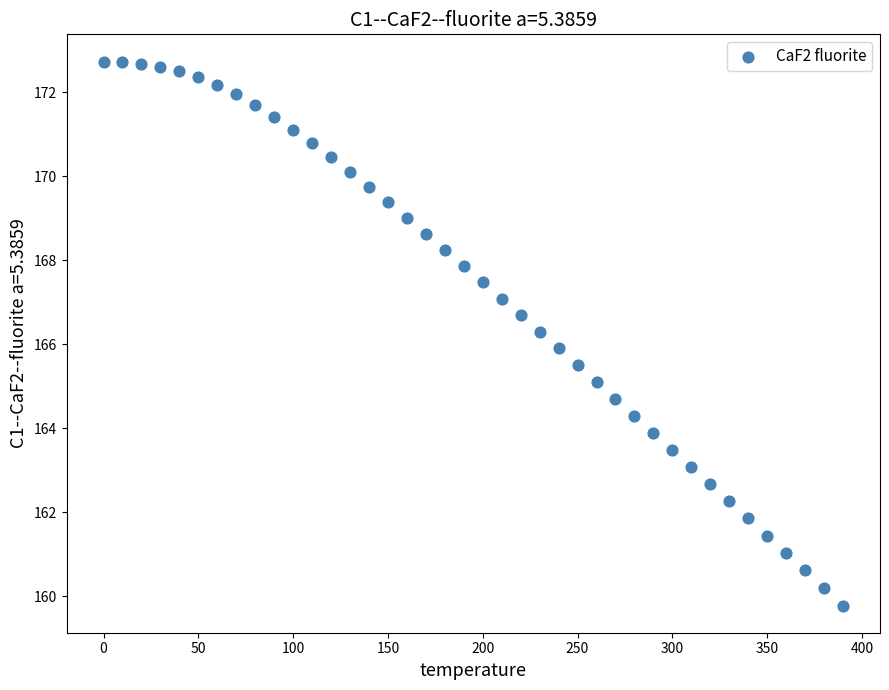

What is the range of X values (max minus min)?

390.0